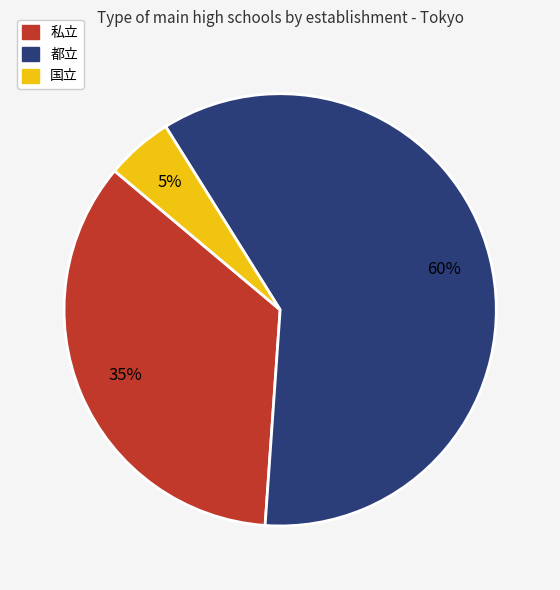

Which category accounts for the majority?

都立